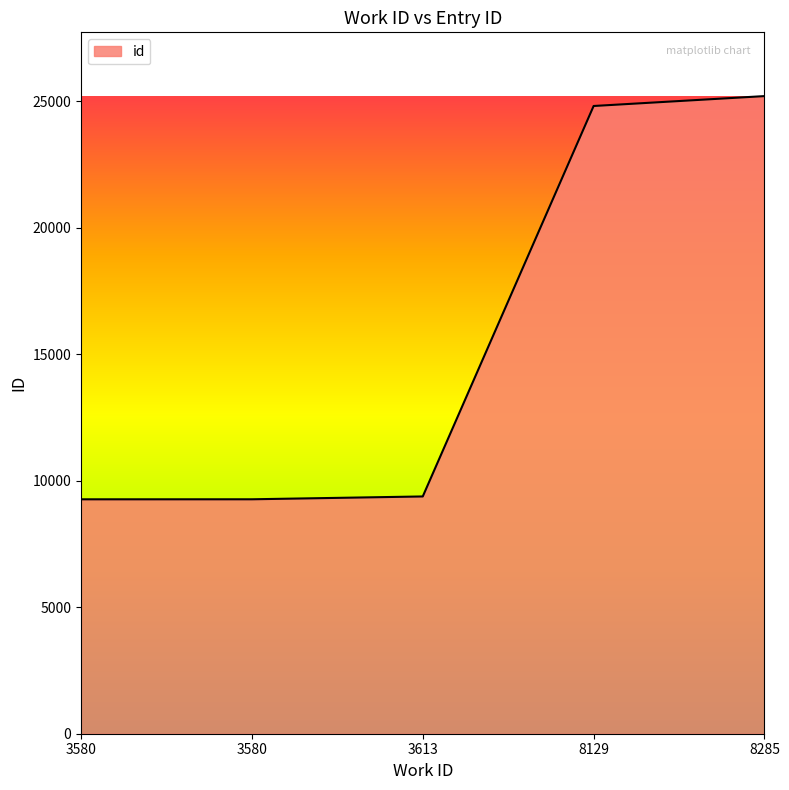

What is the value of the 5th point from the left?

25202